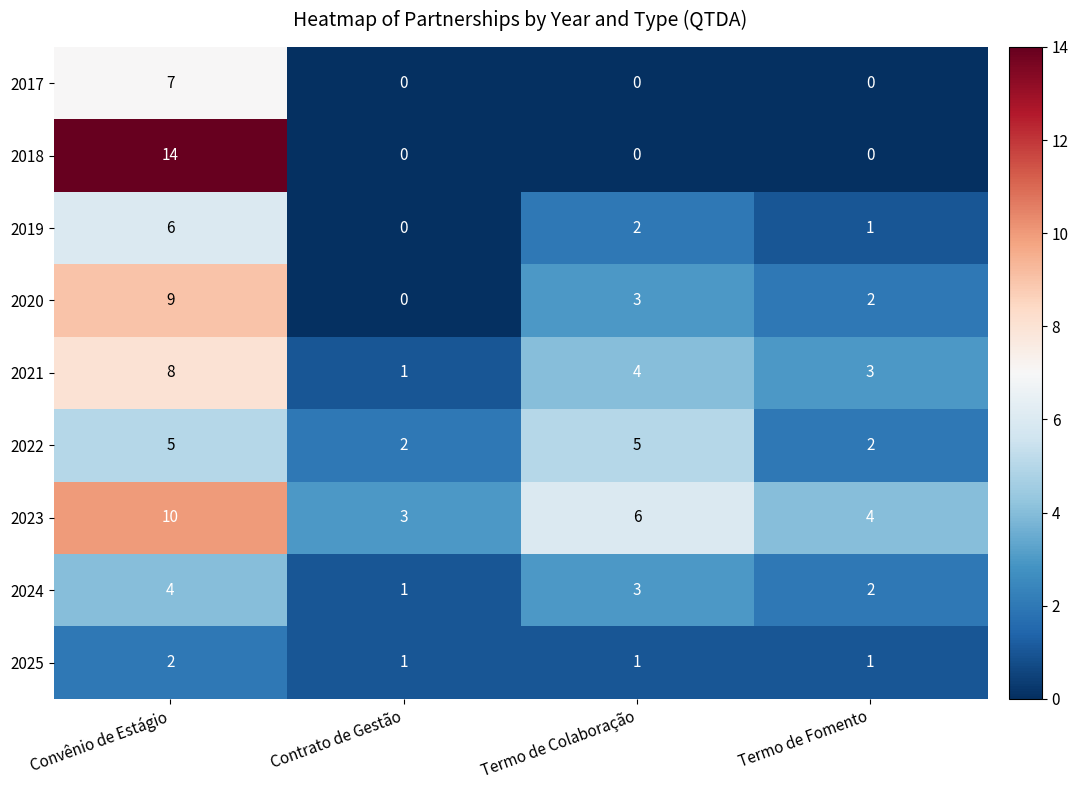

What is the difference between the maximum and minimum values in the 2023 series?

7